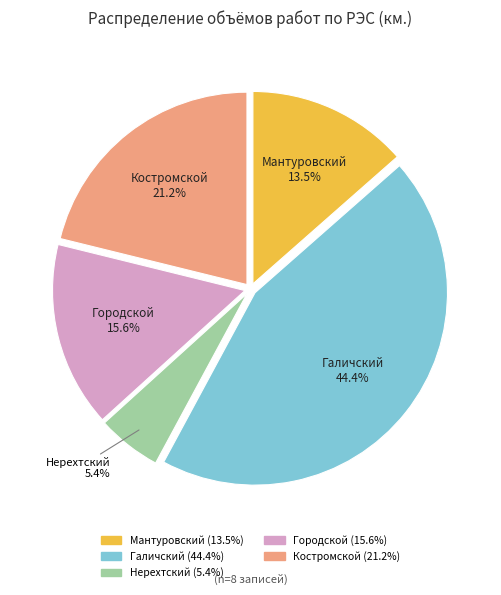

How many segments does this pie chart have?

5